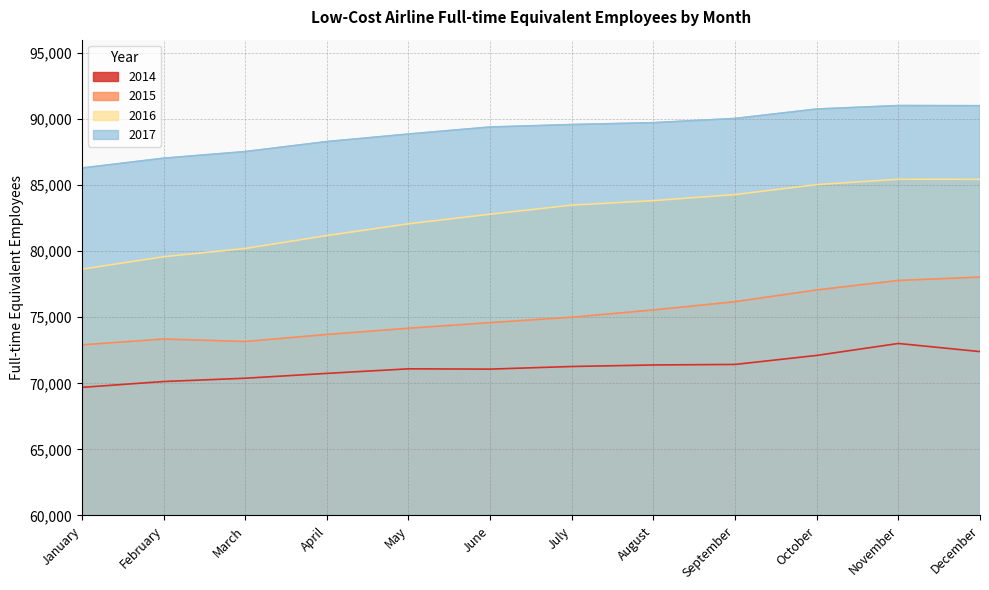

Reading right to left, extract all data points from this chart.

2014: 72399	73014	72110	71428	71387	71272	71074	71095	70751	70384	70135	69693
2015: 78035	77783	77063	76176	75549	74999	74592	74167	73695	73163	73351	72909
2016: 85434	85439	85033	84284	83823	83481	82796	82070	81180	80202	79578	78638
2017: 91004	91015	90751	90038	89718	89576	89392	88859	88289	87532	87030	86287